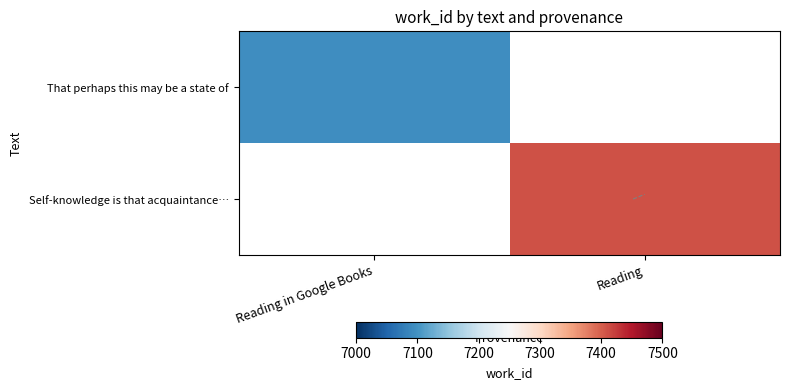

The Self-knowledge is that acquaintance… series shows 3083 at Reading in Google Books. True or false?

False